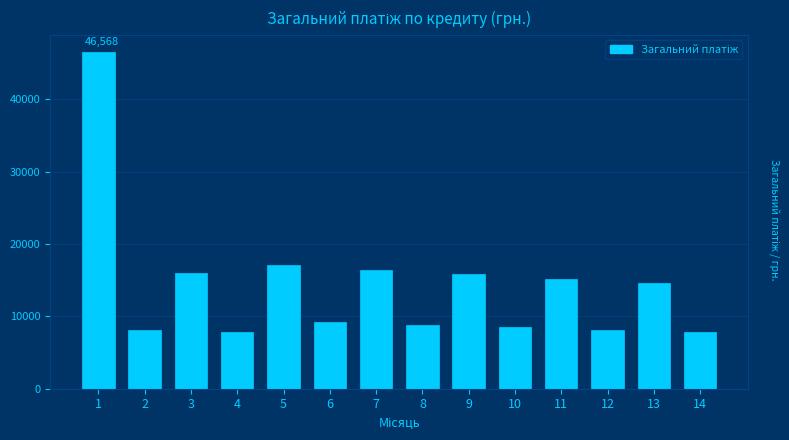

What is the value of the 13th bar from the left?

14534.6